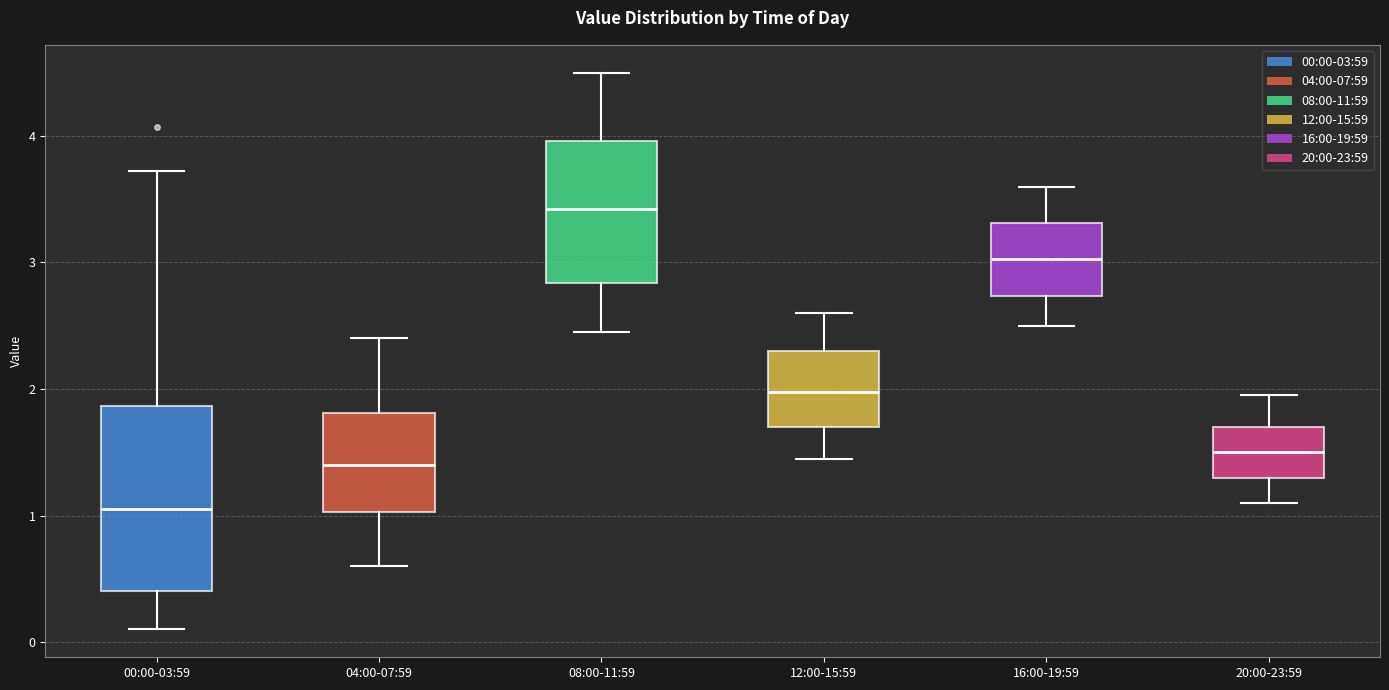

Reading left to right, transcribe this box plot: for each box, give where its median line is, the range the box spans, and where its two whiskers end, as read against the y-axis. The values are not printed on the chart, so give them approximately, as read against the axis.

00:00-03:59: median 1.1, box 0.4 to 1.9, whiskers 0.1 to 3.7
04:00-07:59: median 1.4, box 1.0 to 1.8, whiskers 0.6 to 2.4
08:00-11:59: median 3.4, box 2.8 to 4.0, whiskers 2.5 to 4.5
12:00-15:59: median 2.0, box 1.7 to 2.3, whiskers 1.5 to 2.6
16:00-19:59: median 3.0, box 2.7 to 3.3, whiskers 2.5 to 3.6
20:00-23:59: median 1.5, box 1.3 to 1.7, whiskers 1.1 to 2.0